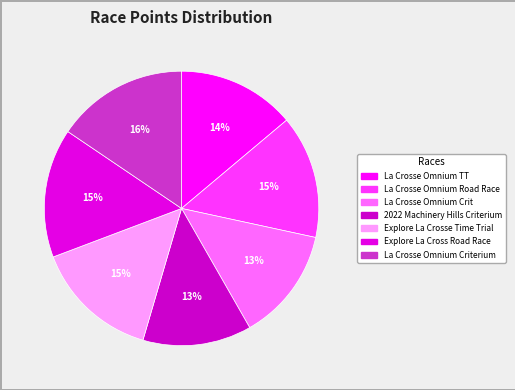

Is there a majority slice in this chart?

No